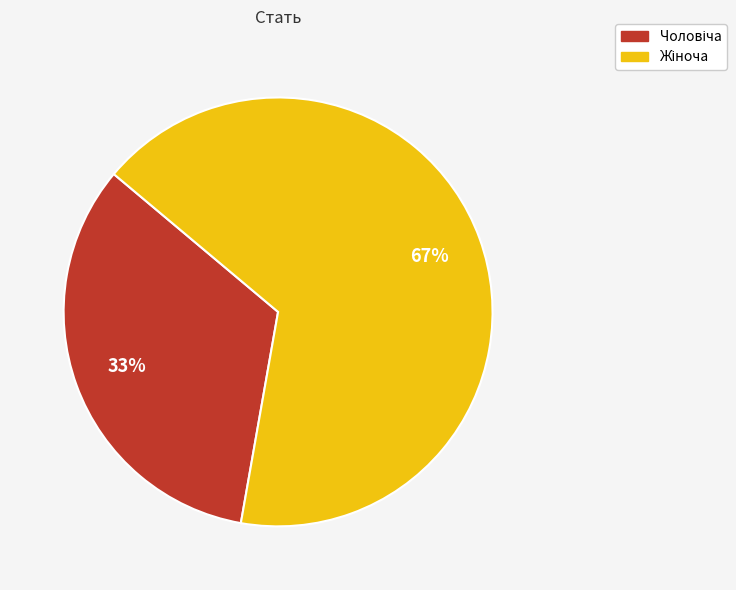

Is there any slice that represents more than half of the pie?

Yes